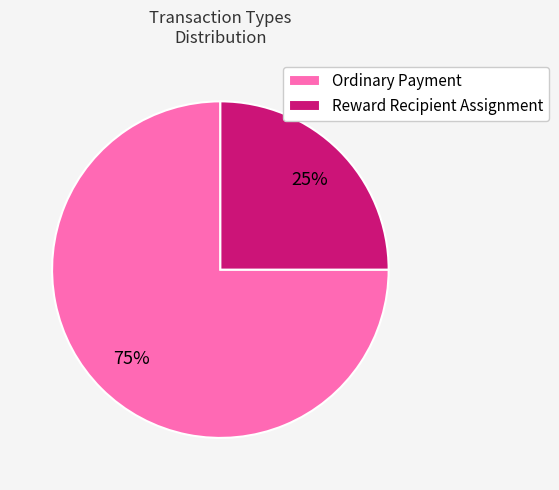

How many slices are in this pie chart?

2